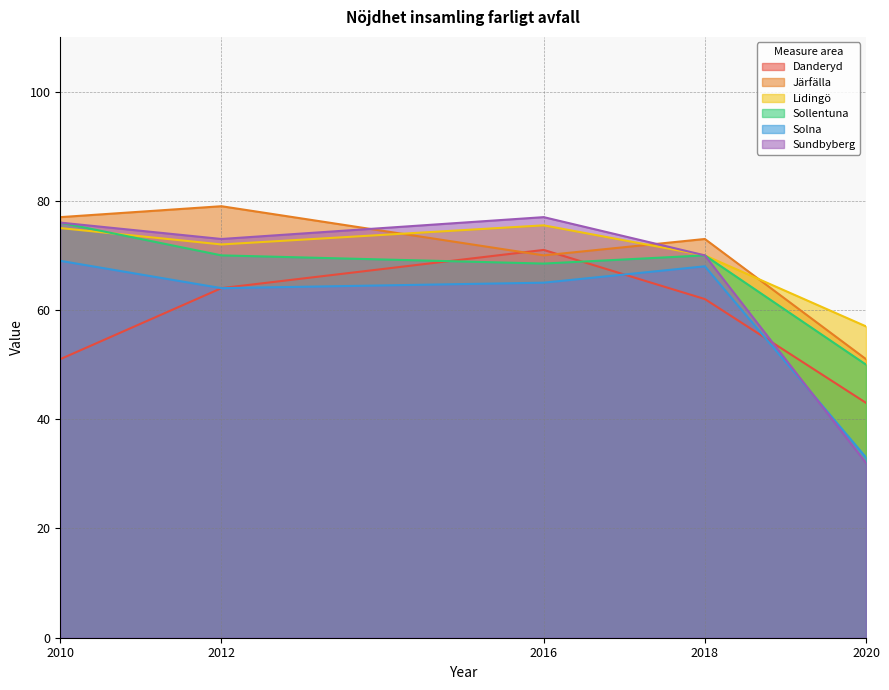

How many interior local valleys does the Lidingö series have?

1